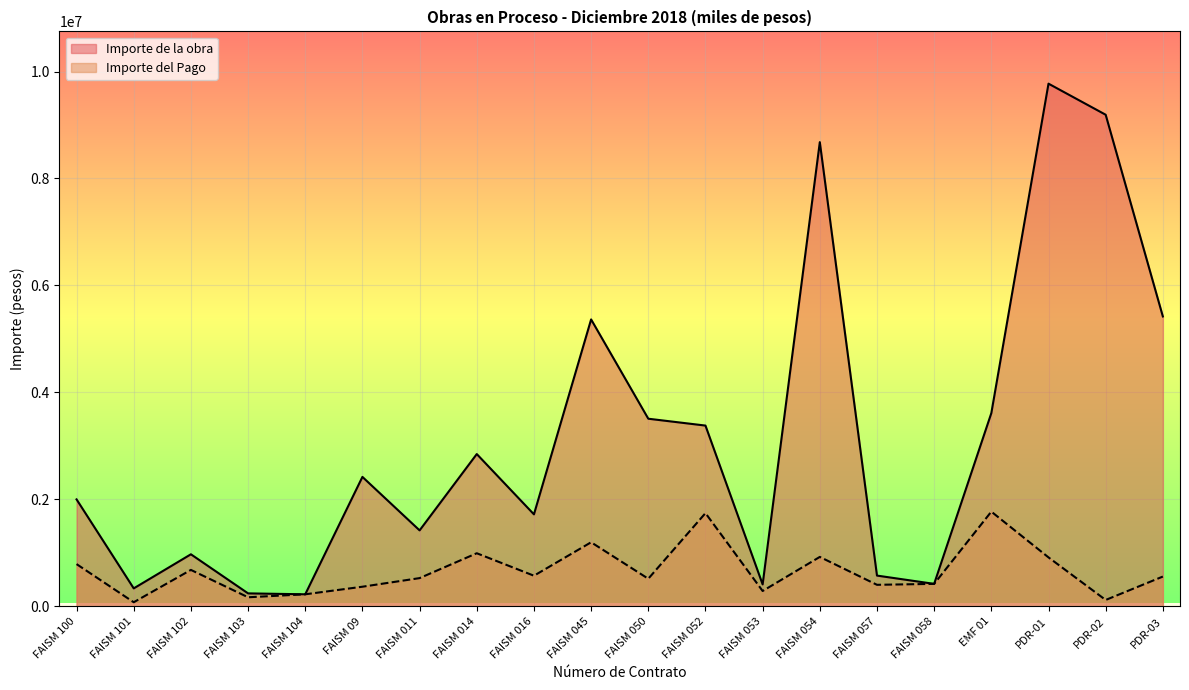

True or false: Importe del Pago and Importe de la obra cross at least once.

False